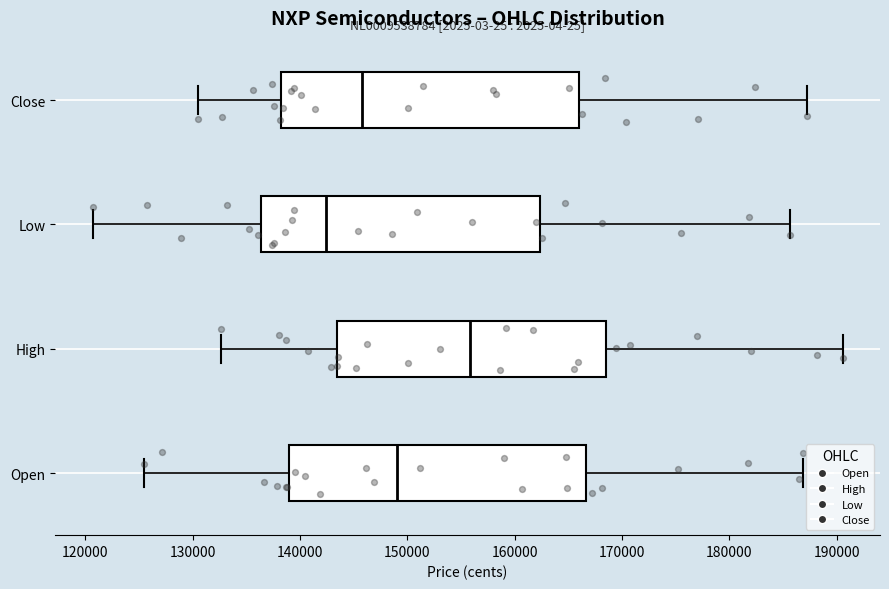

Which box's median line is the furthest to the right?

High